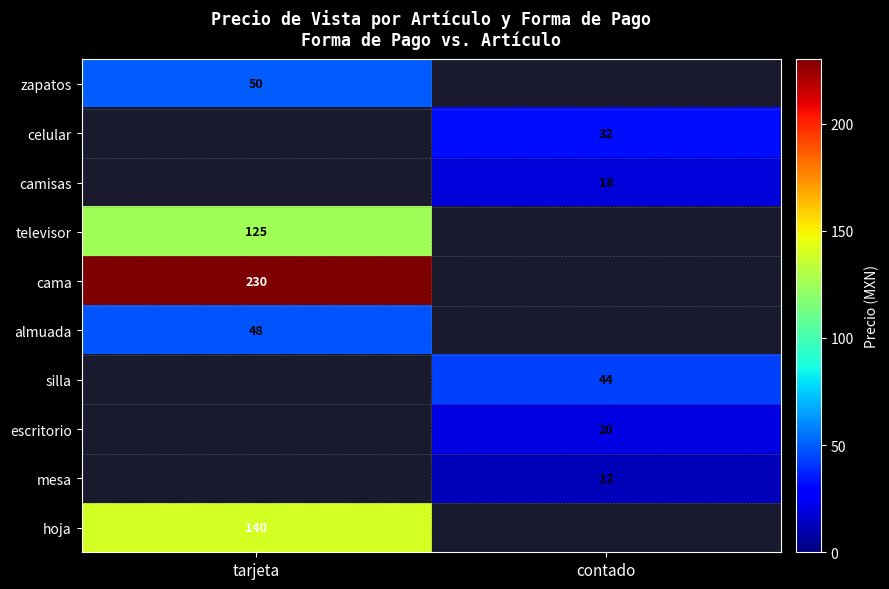

True or false: almuada has a value of 27 at tarjeta.

False